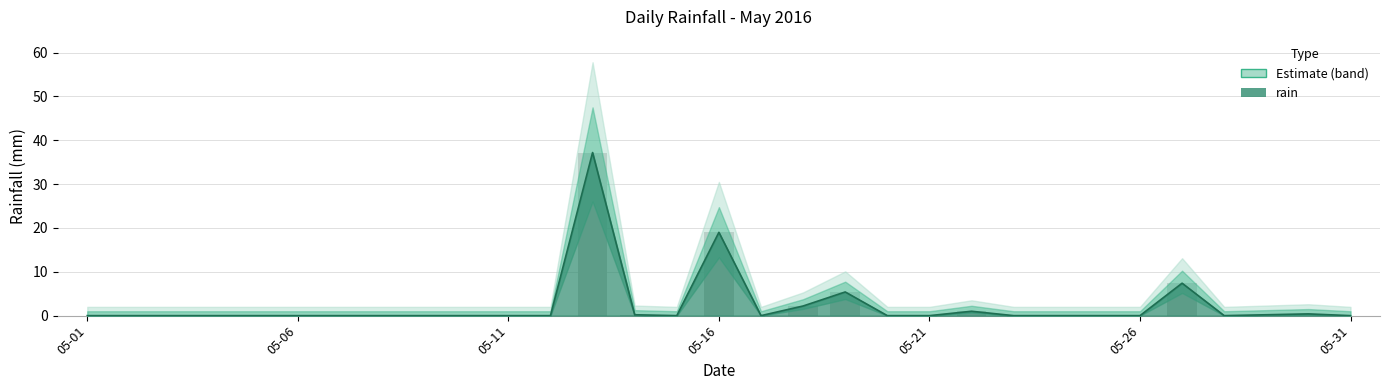

List the labels in order of value, largest first.

2016-05-13, 2016-05-16, 2016-05-27, 2016-05-19, 2016-05-18, 2016-05-22, 2016-05-30, 2016-05-14, 2016-05-29, 2016-05-01, 2016-05-02, 2016-05-03, 2016-05-04, 2016-05-05, 2016-05-06, 2016-05-07, 2016-05-08, 2016-05-09, 2016-05-10, 2016-05-11, 2016-05-12, 2016-05-15, 2016-05-17, 2016-05-20, 2016-05-21, 2016-05-23, 2016-05-24, 2016-05-25, 2016-05-26, 2016-05-28, 2016-05-31